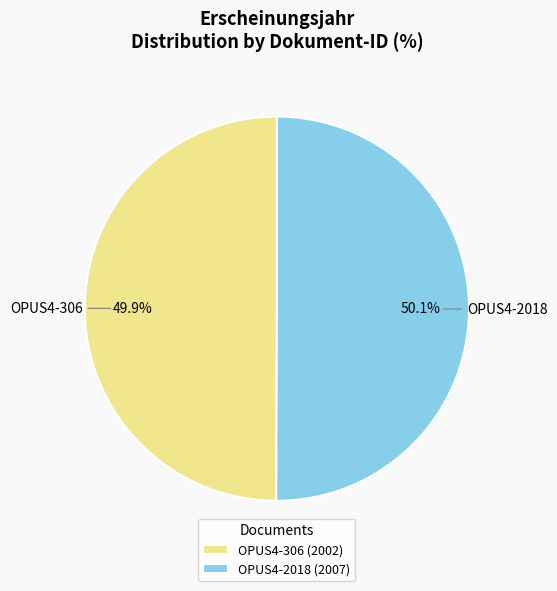

Is it true that OPUS4-2018 is 50% of the pie?

True